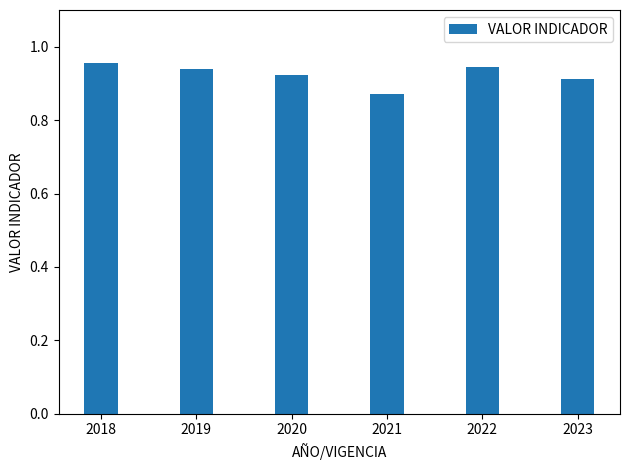

Count the values in the range 0 to 1.

6